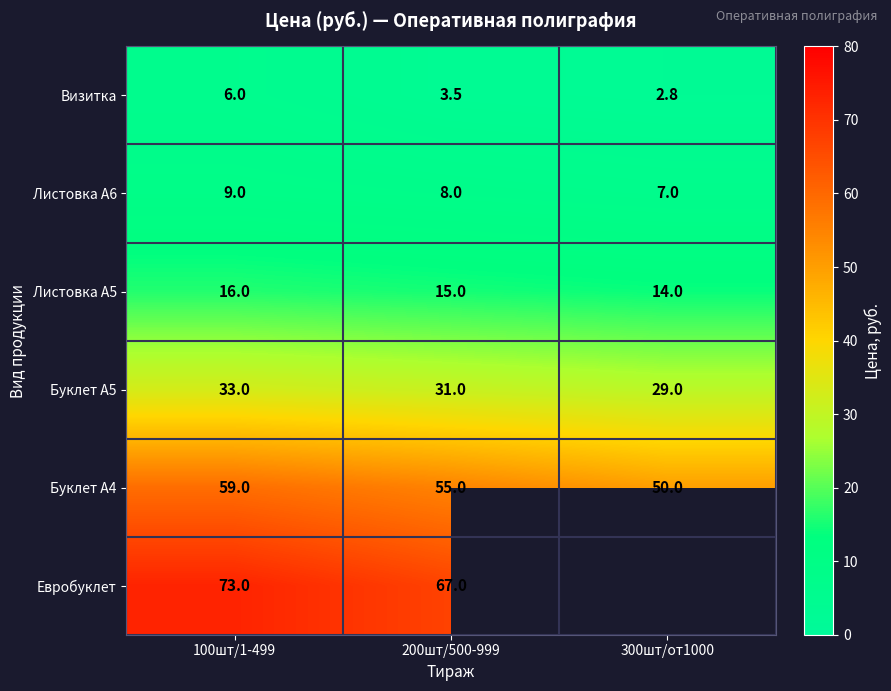

Where is Листовка А6 nearest to the value 8?

200шт/500-999